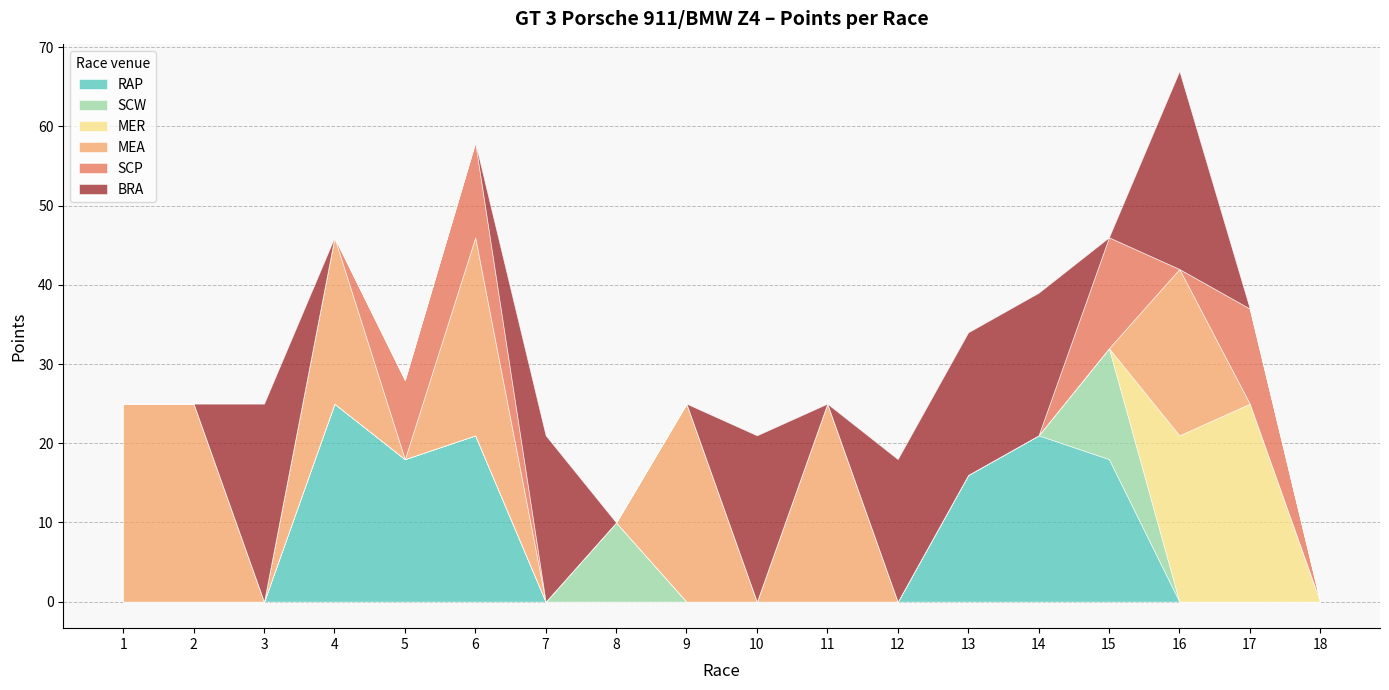

What is the total value across all series at SCP?

58